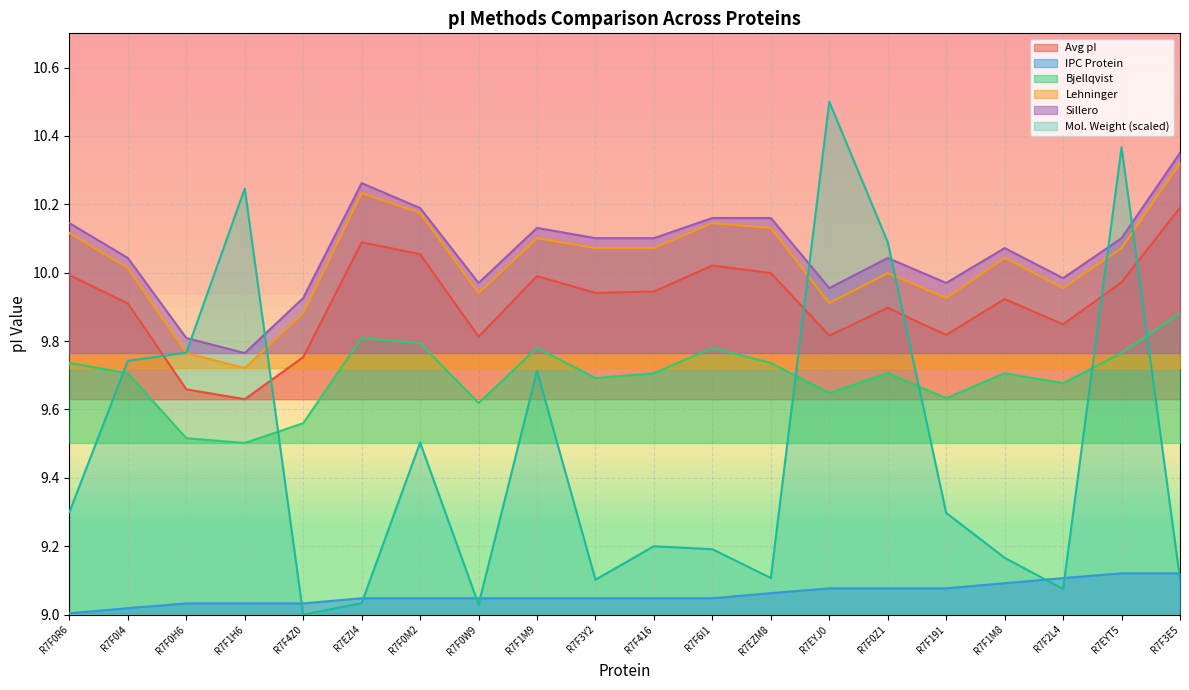

At R7F3E5, list the series in order from smallest to largest.

Mol. Weight (scaled), IPC Protein, Bjellqvist, Avg pI, Lehninger, Sillero